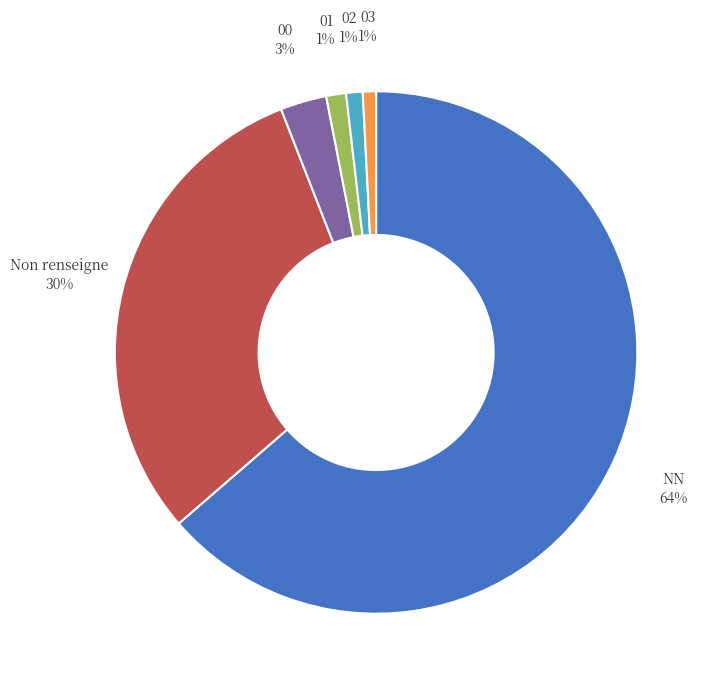

To the nearest percent, what is the average slice percentage?

17%